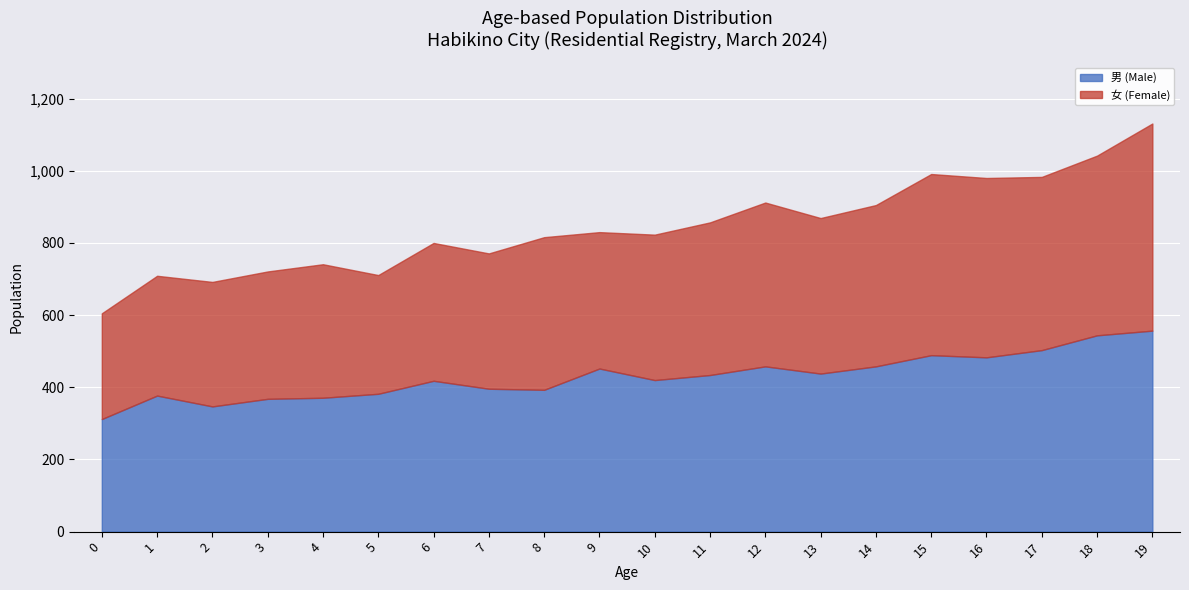

At which label does 男 (Male) first exceed 434?

9